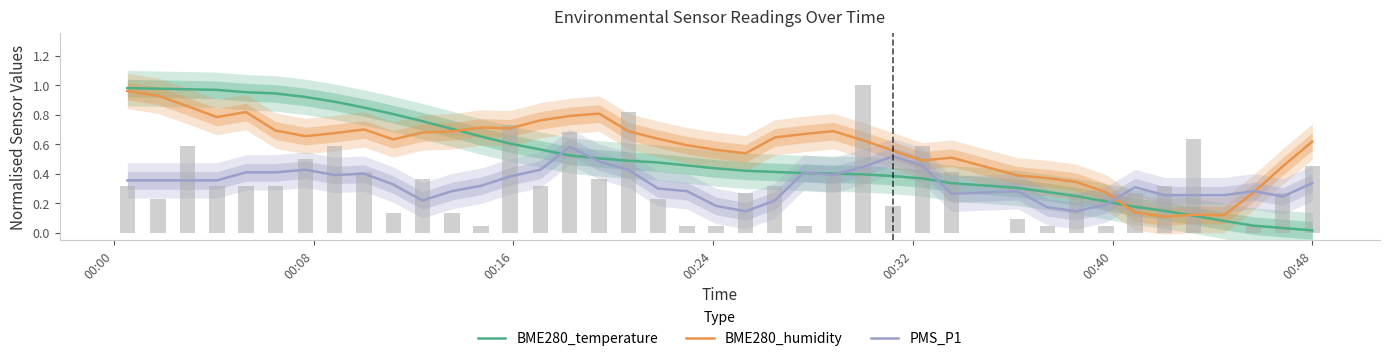

What is the maximum value for PMS_P1?

0.6